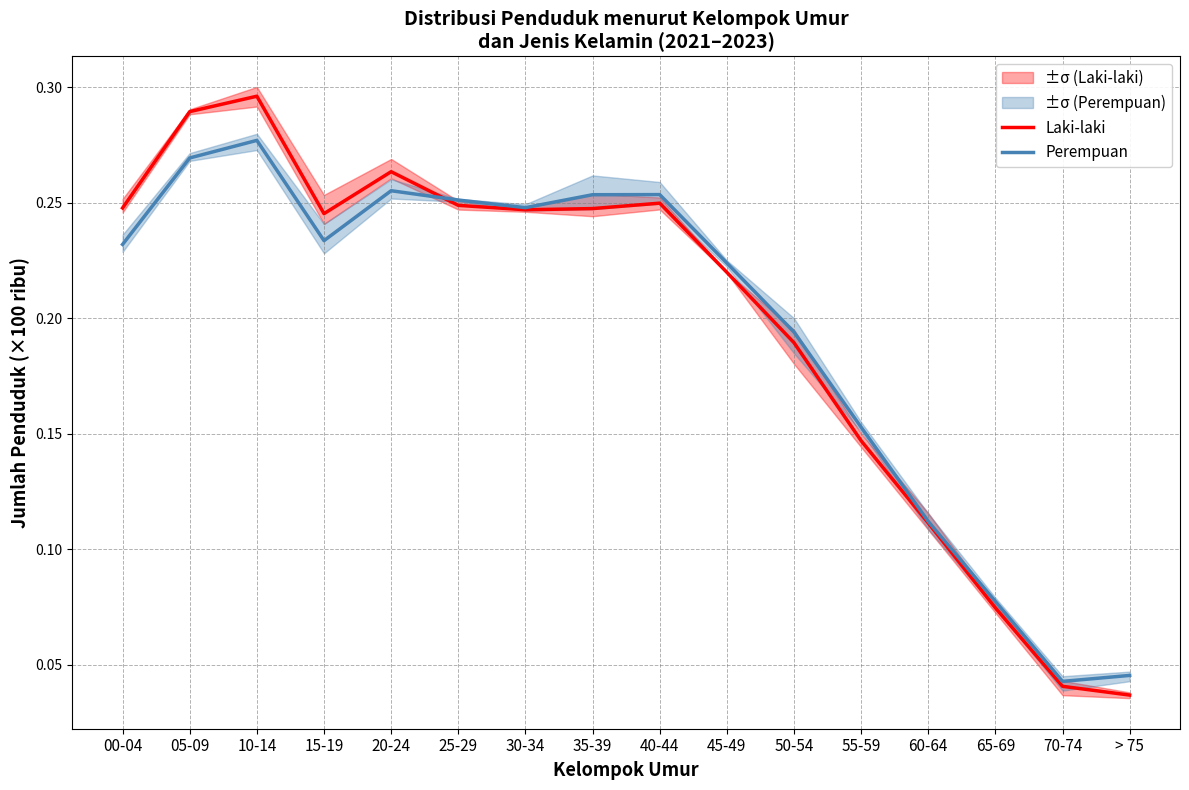

How many times do Laki-laki and Perempuan cross each other?

1